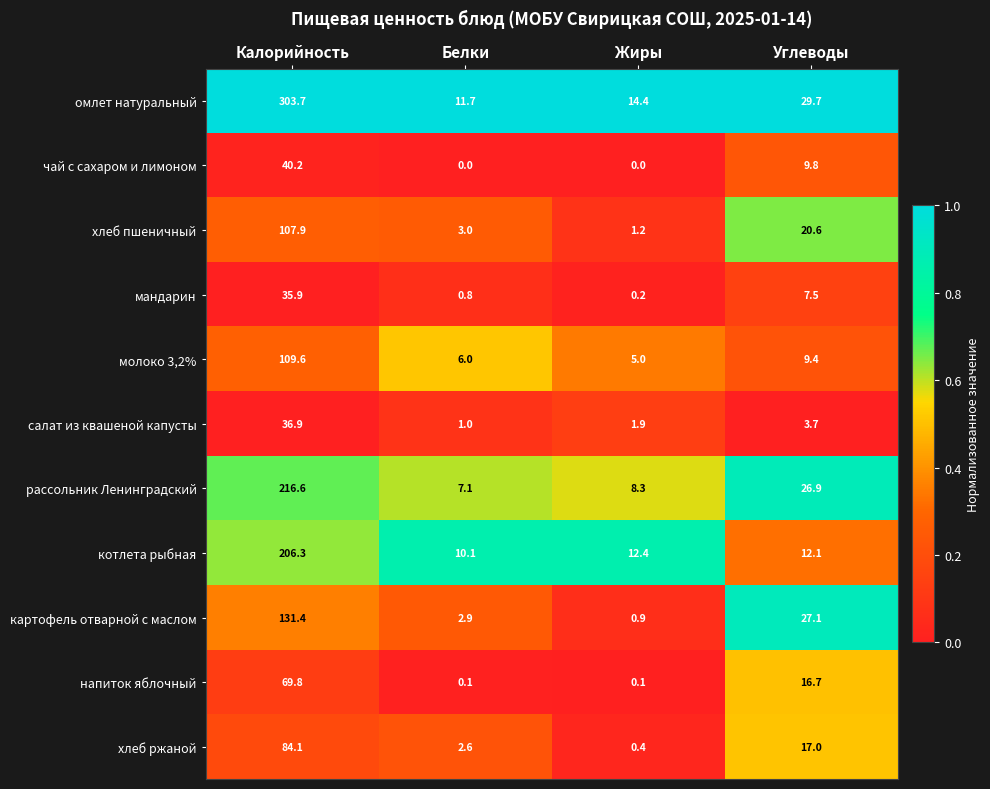

Rank the series by their maximum value, from highest to lowest.

омлет натуральный, рассольник Ленинградский, котлета рыбная, картофель отварной с маслом, молоко 3,2%, хлеб пшеничный, хлеб ржаной, напиток яблочный, чай с сахаром и лимоном, салат из квашеной капусты, мандарин